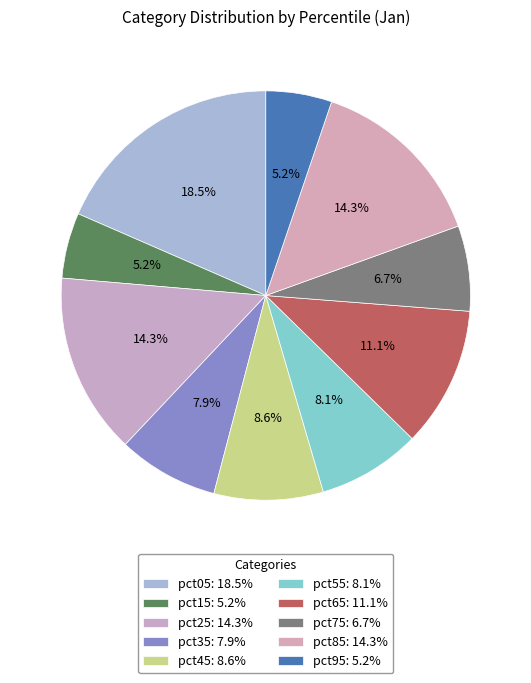

Is there any slice that represents more than half of the pie?

No